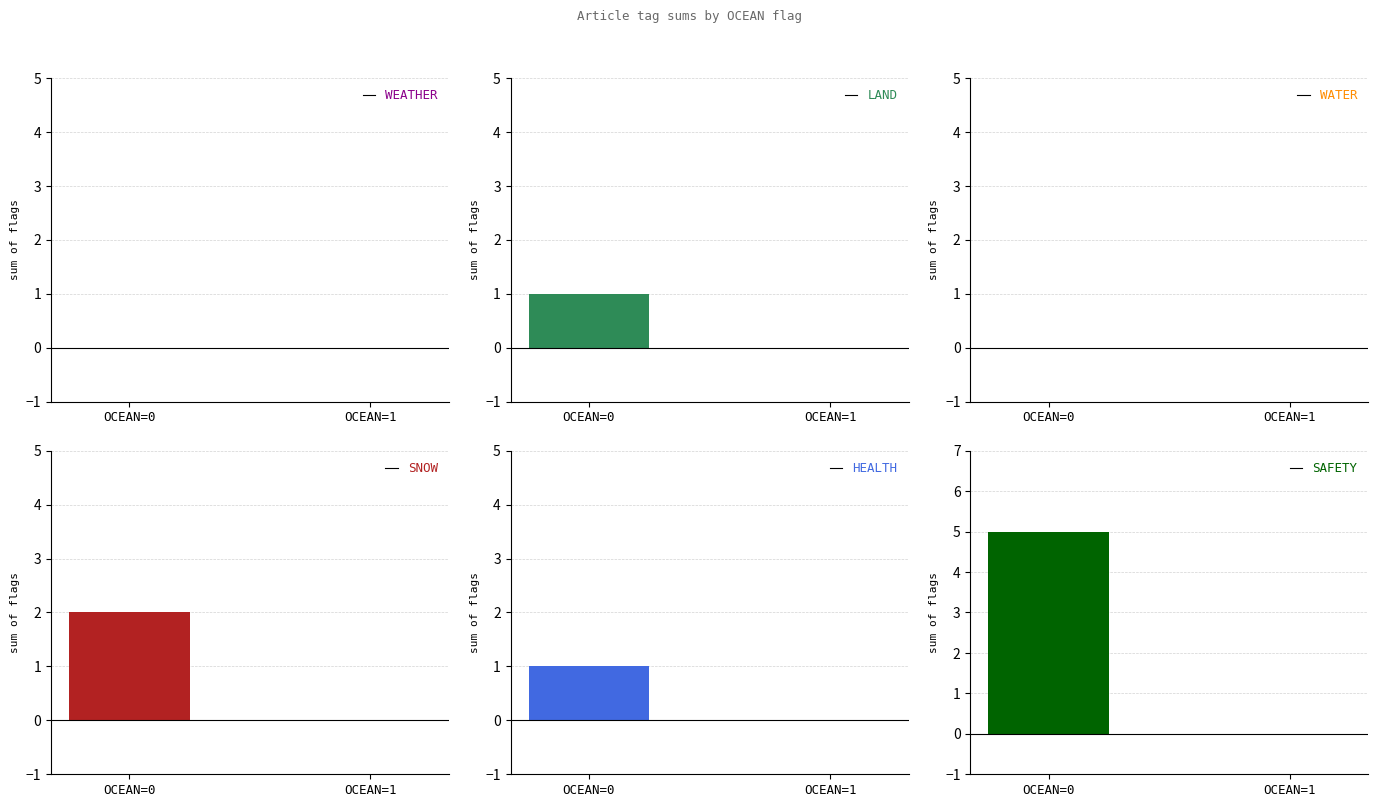

Rank the series at OCEAN=0 from highest to lowest value.

SAFETY, SNOW, LAND, HEALTH, WEATHER, WATER